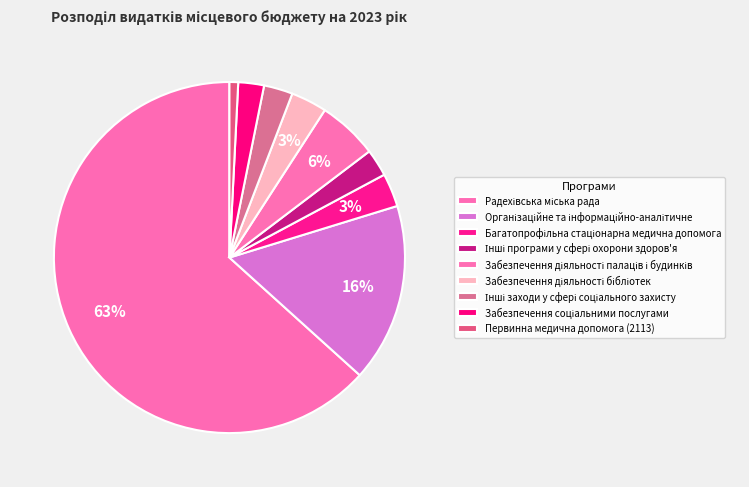

How many slices are in this pie chart?

9